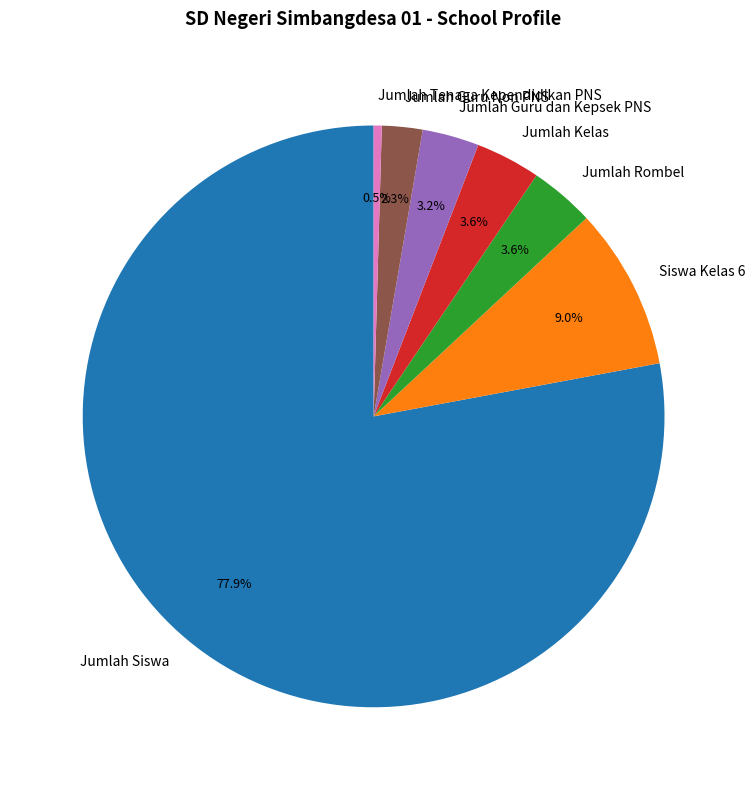

Which slice is the largest?

Jumlah Siswa